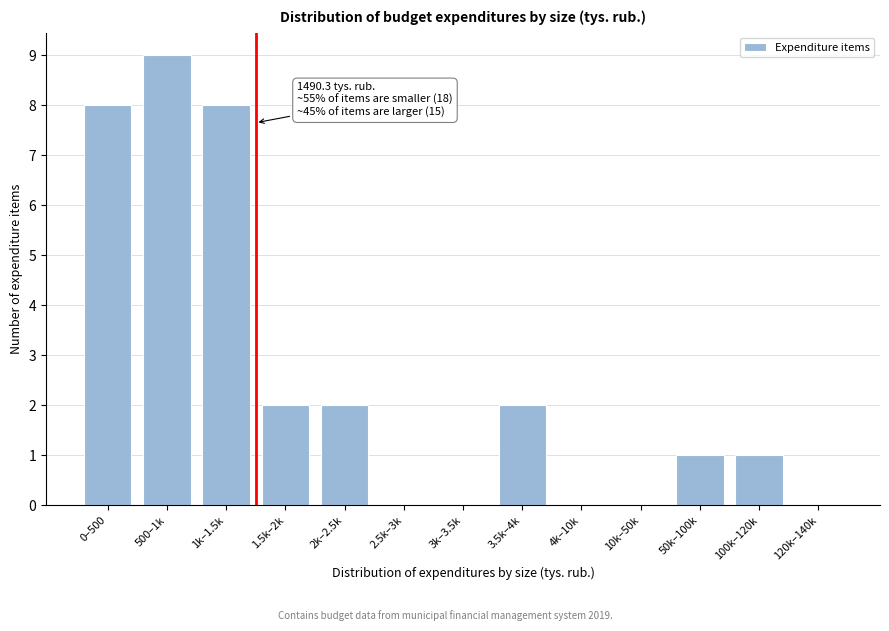

Reading right to left, list all the values displayed in this chart.

120k–140k=0	100k–120k=1	50k–100k=1	10k–50k=0	4k–10k=0	3.5k–4k=2	3k–3.5k=0	2.5k–3k=0	2k–2.5k=2	1.5k–2k=2	1k–1.5k=8	500–1k=9	0–500=8